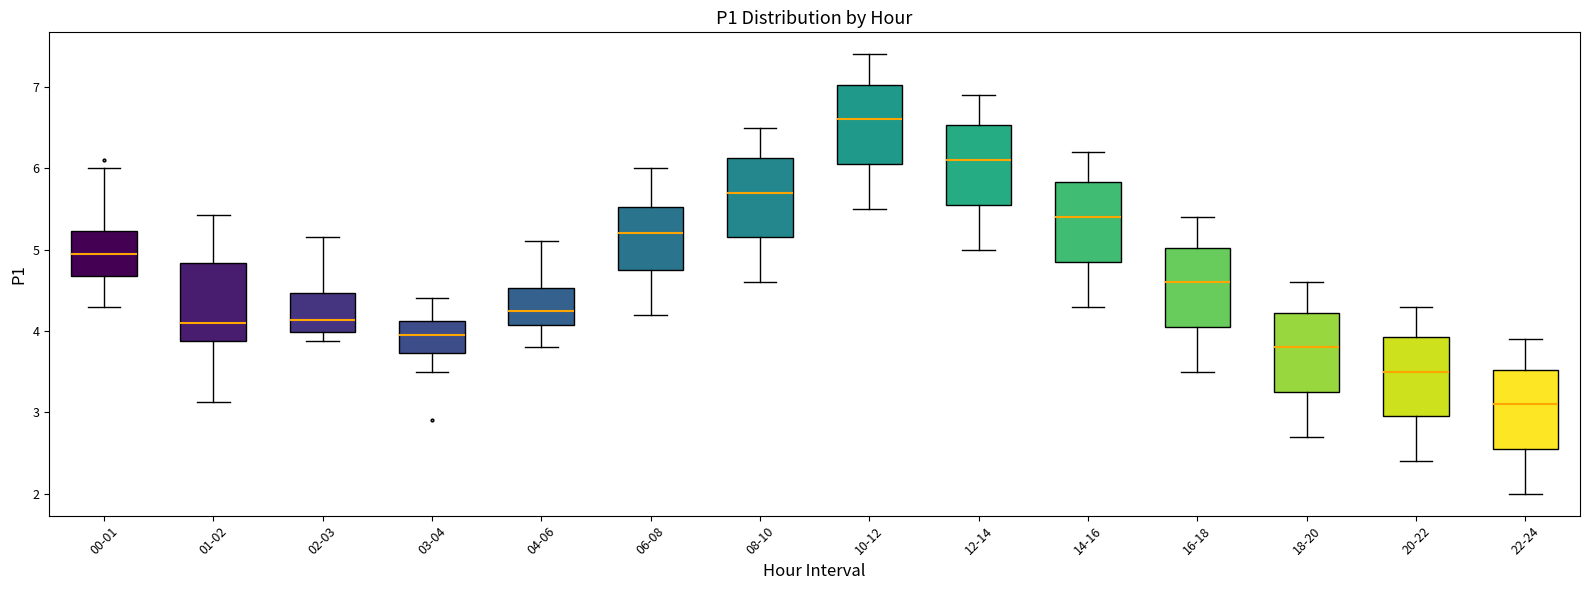

Reading left to right, read every box against the y-axis: the position of its median line, the range the box covers, and the ends of its whiskers. The values are not printed on the chart, so give them approximately, as read against the axis.

00-01: median 4.9, box 4.7 to 5.2, whiskers 4.3 to 6.0
01-02: median 4.1, box 3.9 to 4.8, whiskers 3.1 to 5.4
02-03: median 4.1, box 4.0 to 4.5, whiskers 3.9 to 5.2
03-04: median 4.0, box 3.7 to 4.1, whiskers 3.5 to 4.4
04-06: median 4.3, box 4.1 to 4.5, whiskers 3.8 to 5.1
06-08: median 5.2, box 4.8 to 5.5, whiskers 4.2 to 6.0
08-10: median 5.7, box 5.2 to 6.1, whiskers 4.6 to 6.5
10-12: median 6.6, box 6.1 to 7.0, whiskers 5.5 to 7.4
12-14: median 6.1, box 5.6 to 6.5, whiskers 5.0 to 6.9
14-16: median 5.4, box 4.9 to 5.8, whiskers 4.3 to 6.2
16-18: median 4.6, box 4.1 to 5.0, whiskers 3.5 to 5.4
18-20: median 3.8, box 3.3 to 4.2, whiskers 2.7 to 4.6
20-22: median 3.5, box 3.0 to 3.9, whiskers 2.4 to 4.3
22-24: median 3.1, box 2.6 to 3.5, whiskers 2.0 to 3.9